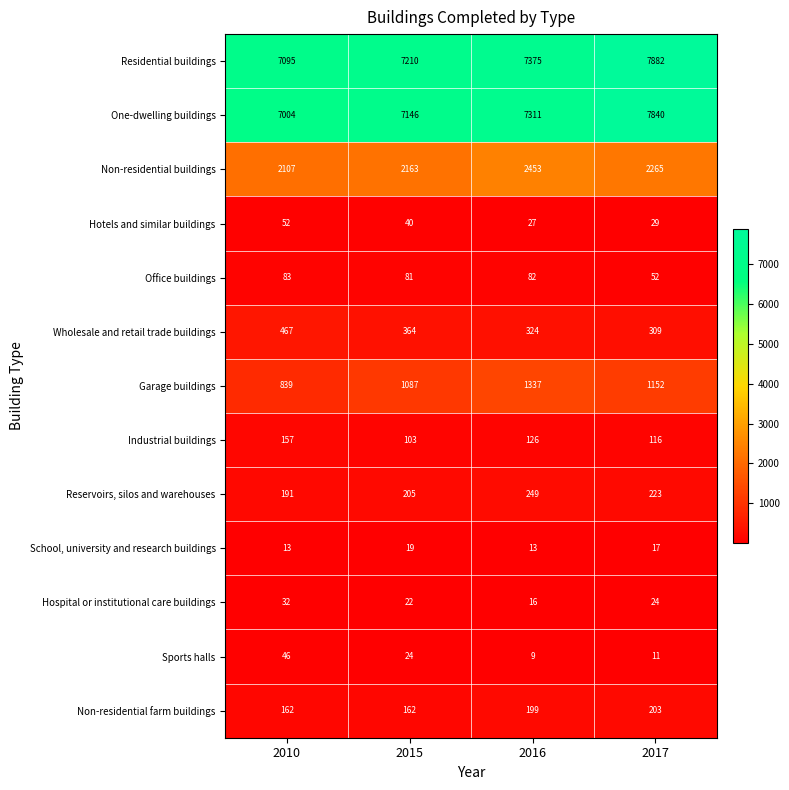

Which label corresponds to the smallest value in the chart?

2016